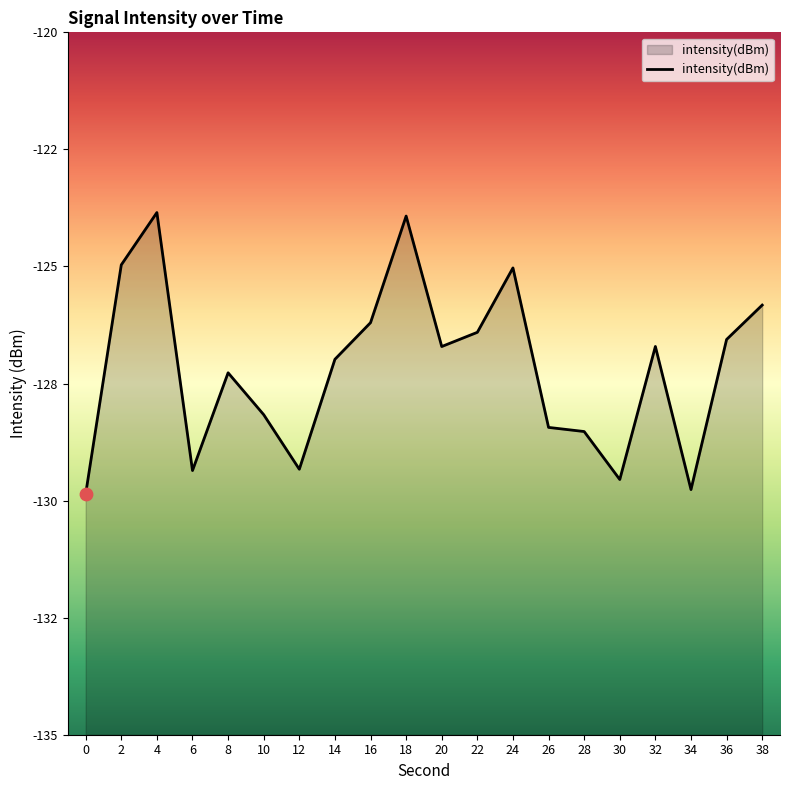

Between 24 and 2, which is larger?

2